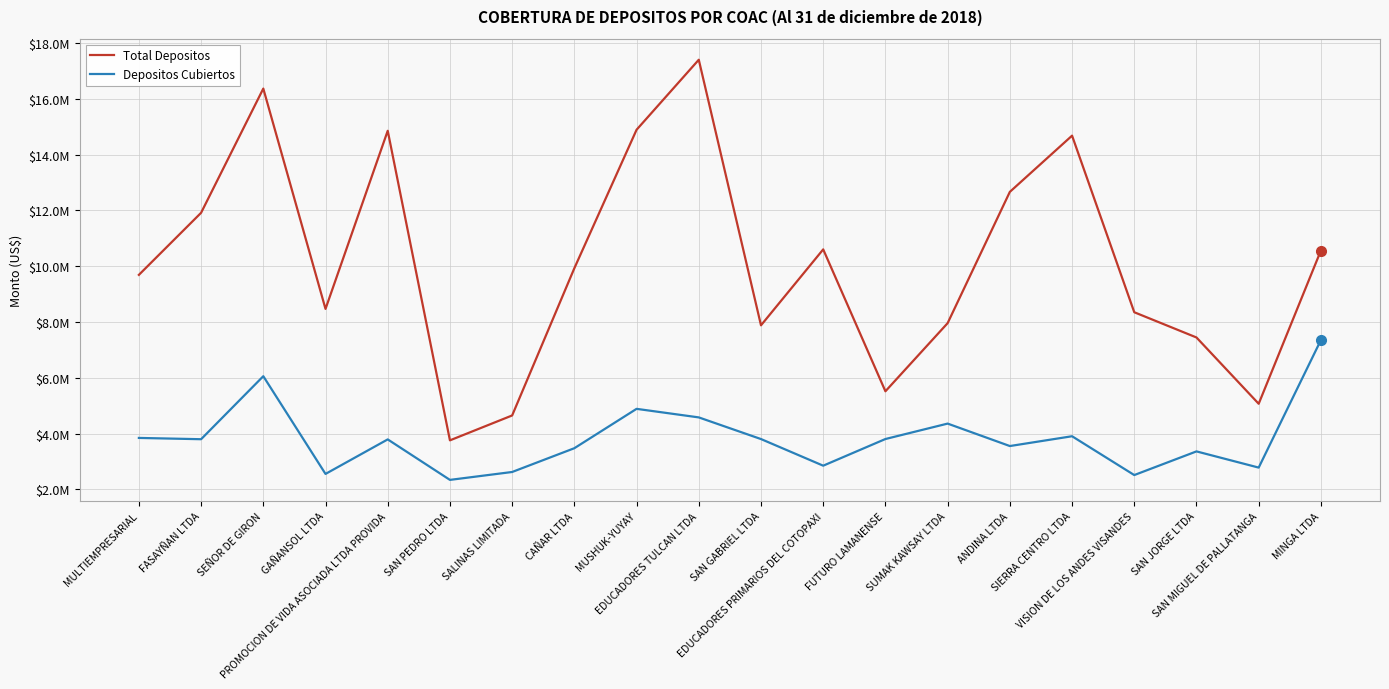

Is this an area chart (filled region under the line)?

No